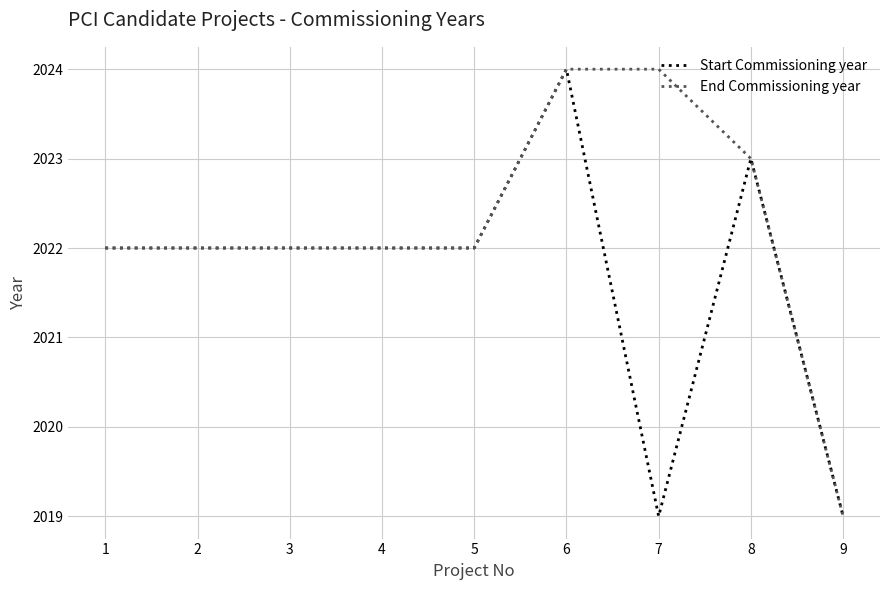

How many lines are shown in the chart?

2